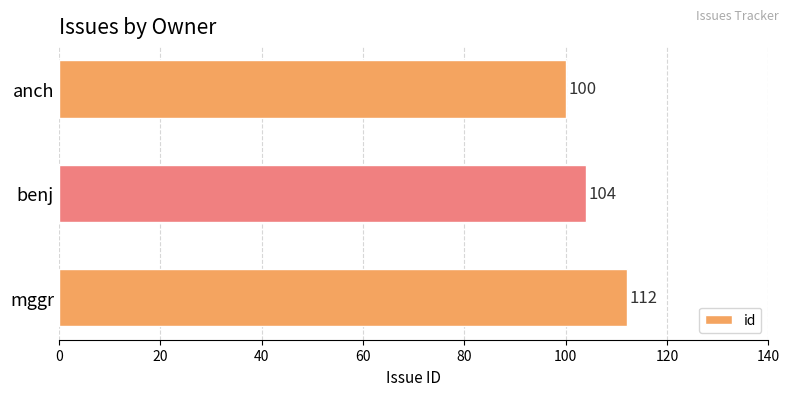

What is the difference between the maximum and minimum values?

12